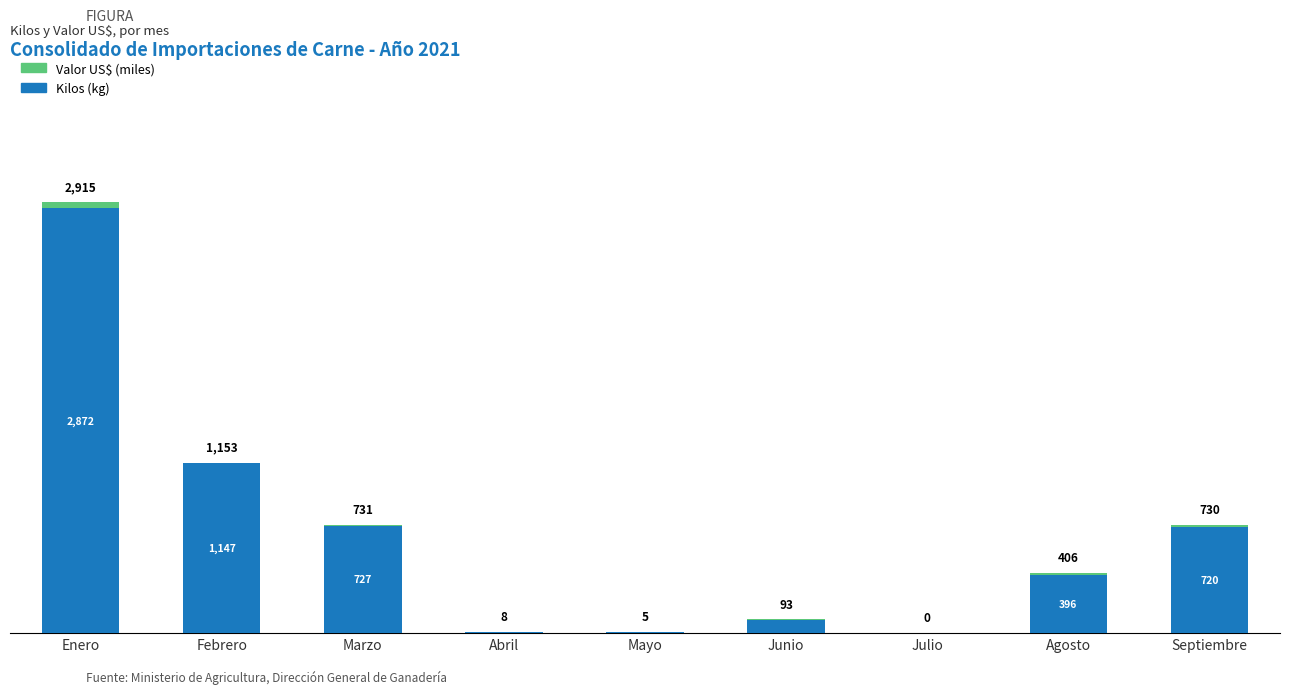

At which label does Kilos (kg) reach its peak?

Enero